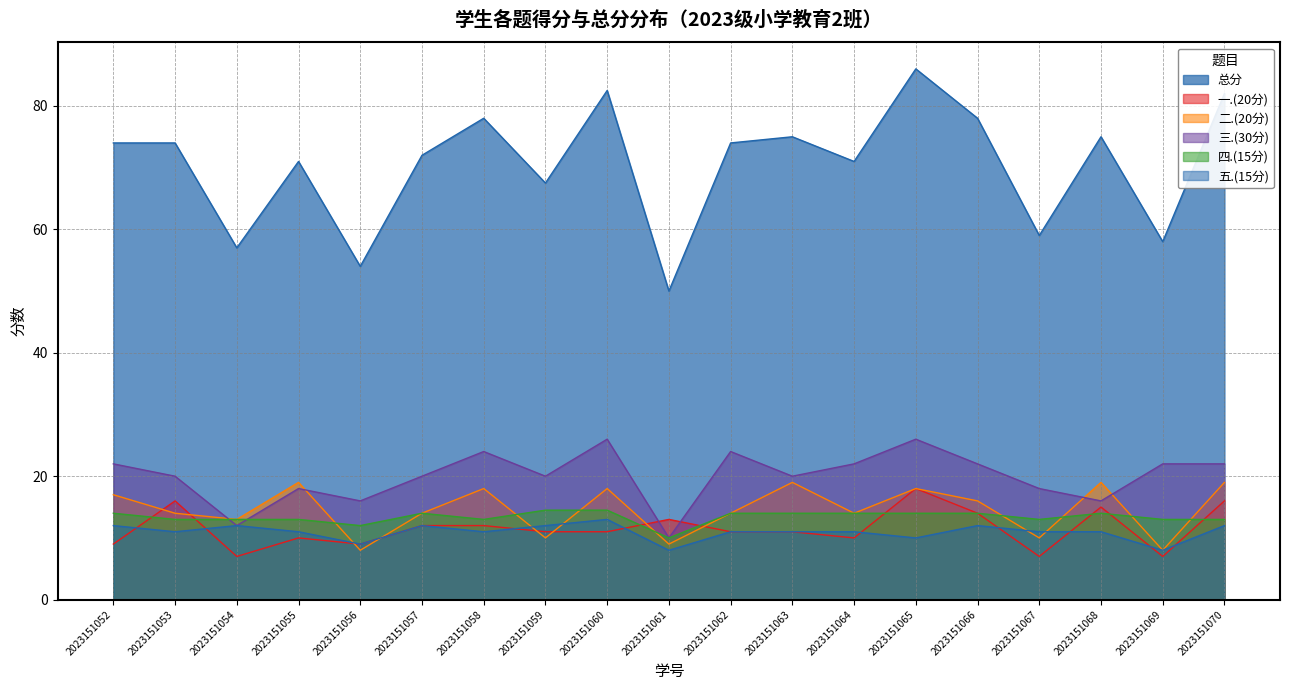

What is the sum of the 二.(20分) values at 2023151062 and 2023151061?

23.0